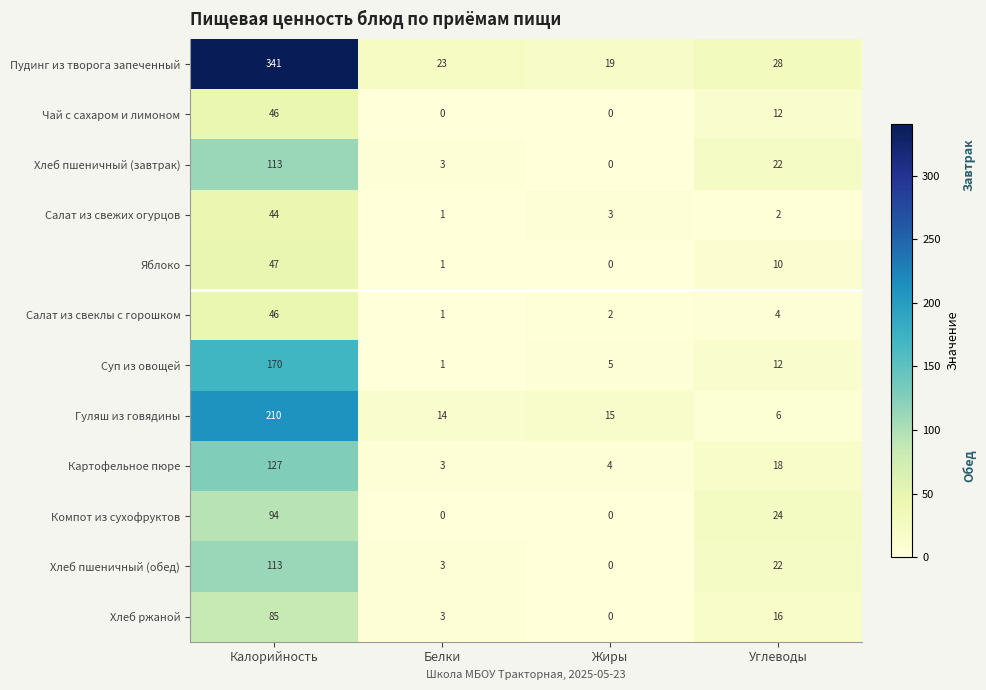

What is the sum of all Суп из овощей values?

188